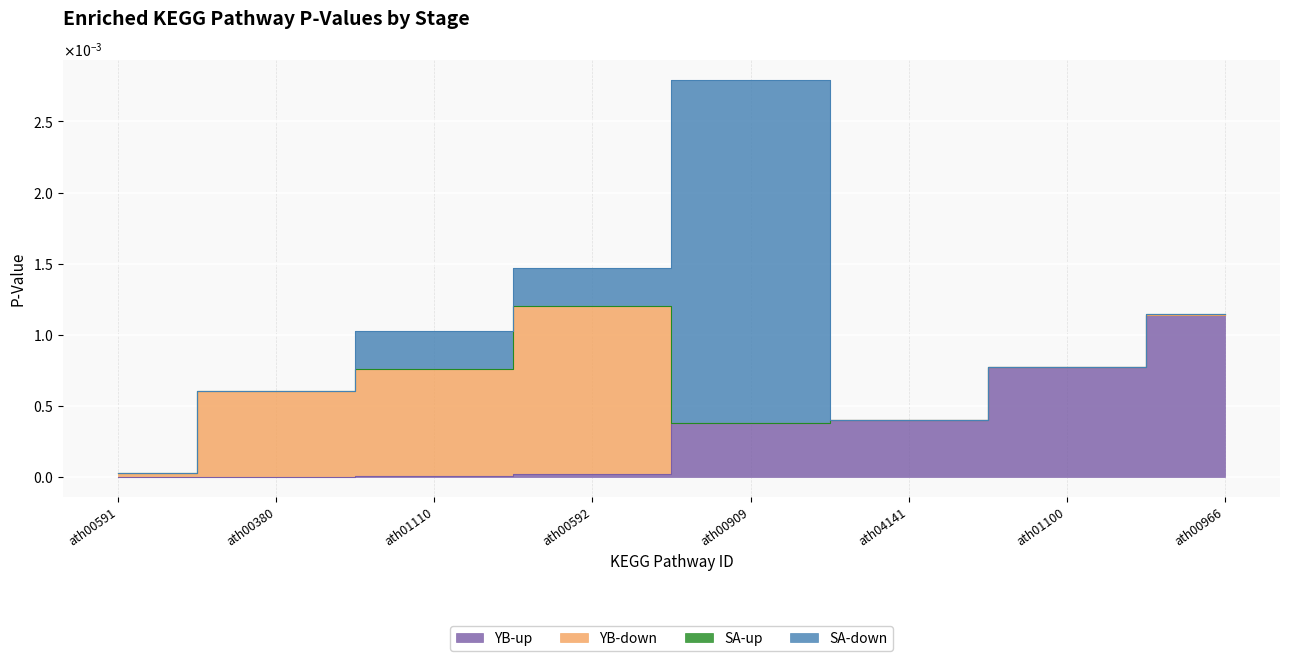

True or false: SA-down has more than 2 points higher than both neighbors.

False